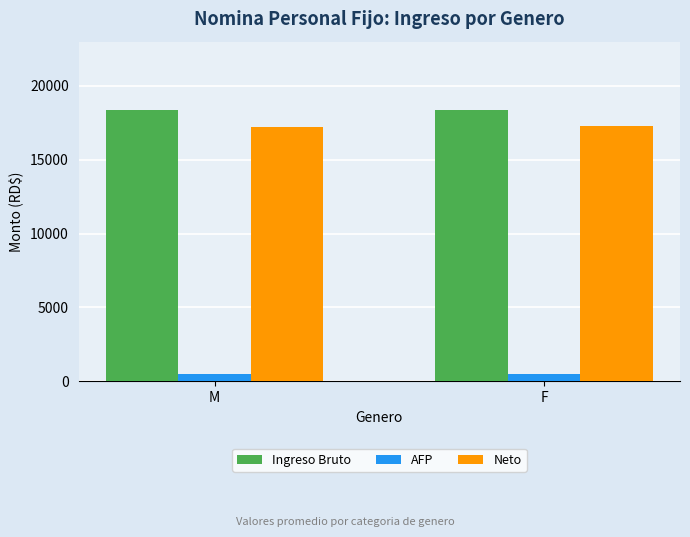

What is the sum of all Neto values?

34488.9